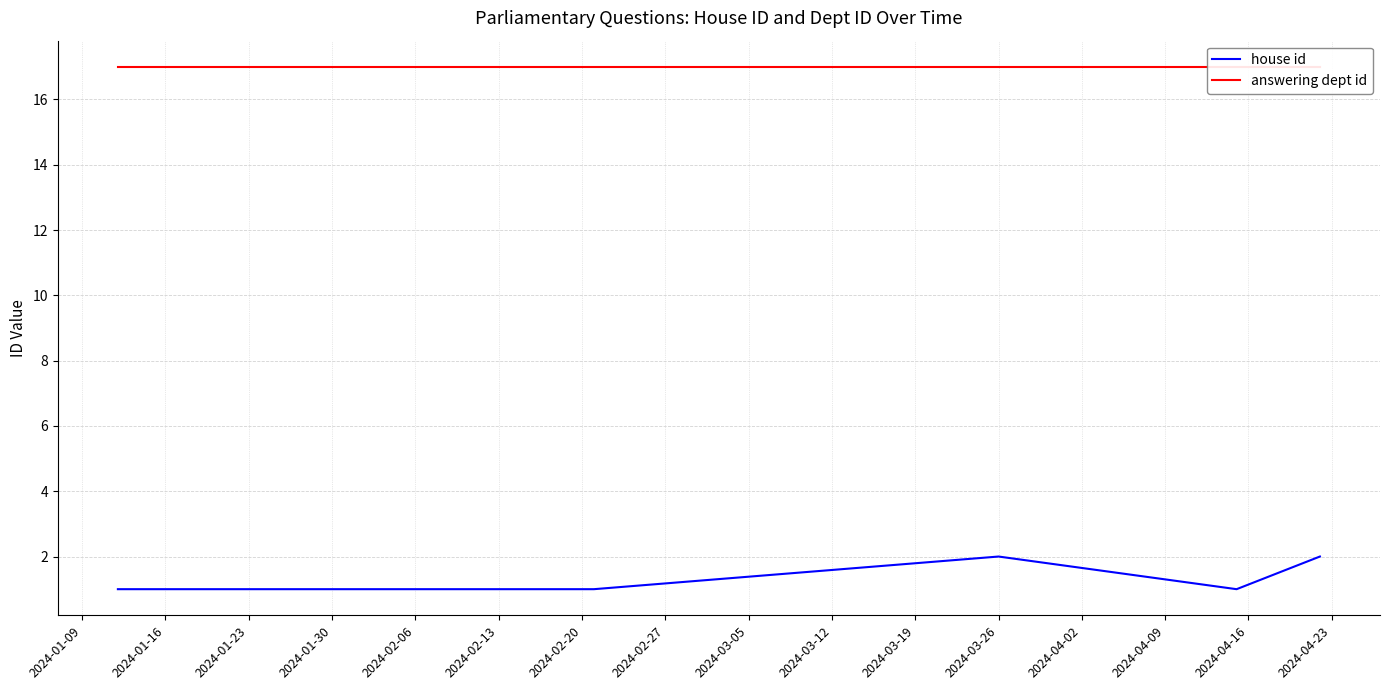

What is the value of the house id point at the 9th from the left?

1